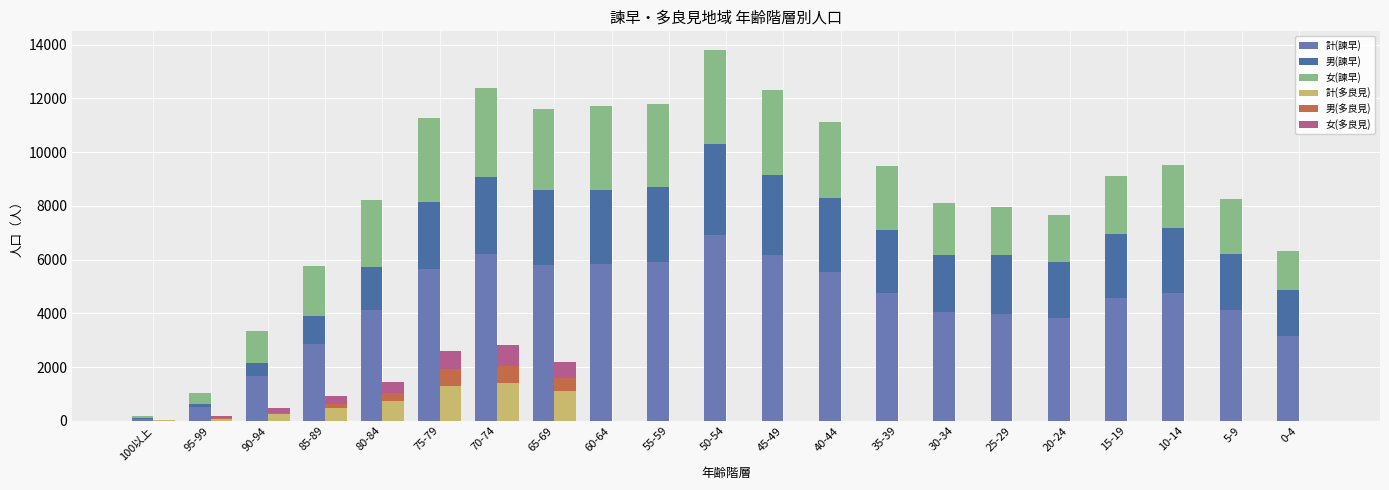

At how many categories does at least one series exceed 1824?

18